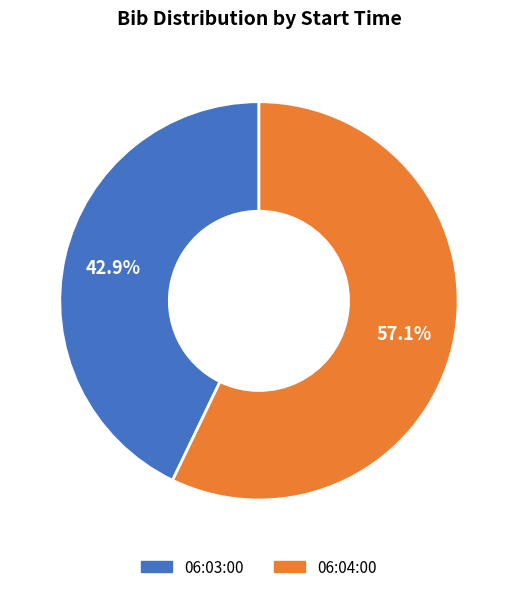

Combined, do 06:04:00 and 06:03:00 account for over 50%?

Yes